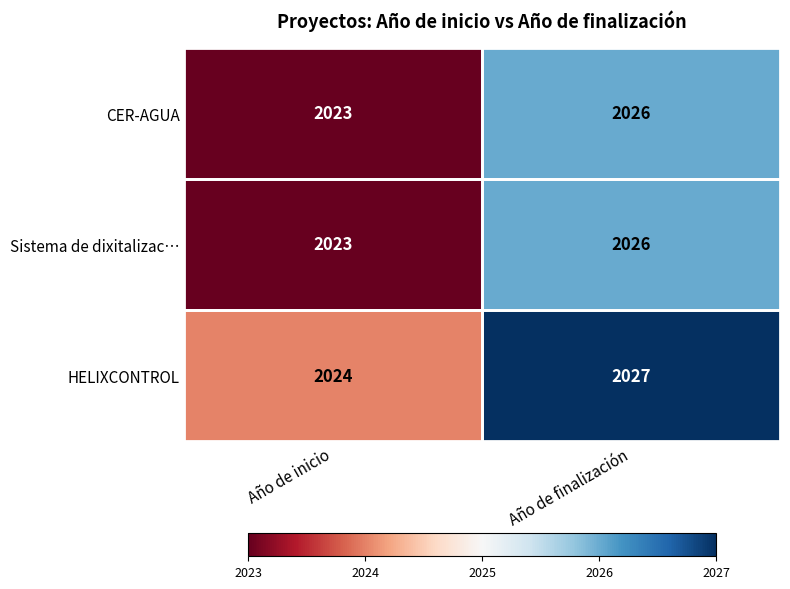

What is the difference between the CER-AGUA values at Año de finalización and Año de inicio?

3